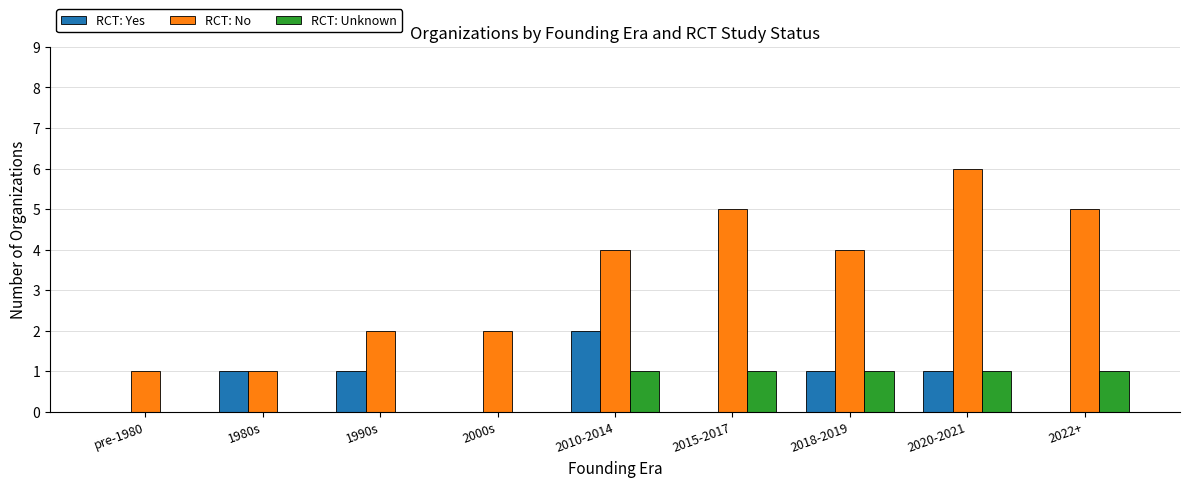

The value of RCT: Unknown at 2020-2021 is 1. True or false?

True